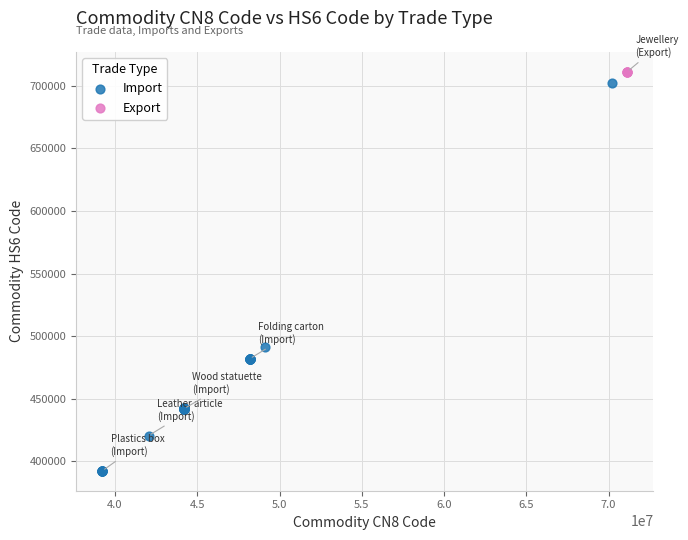

Which series reaches the minimum Y coordinate?

Import